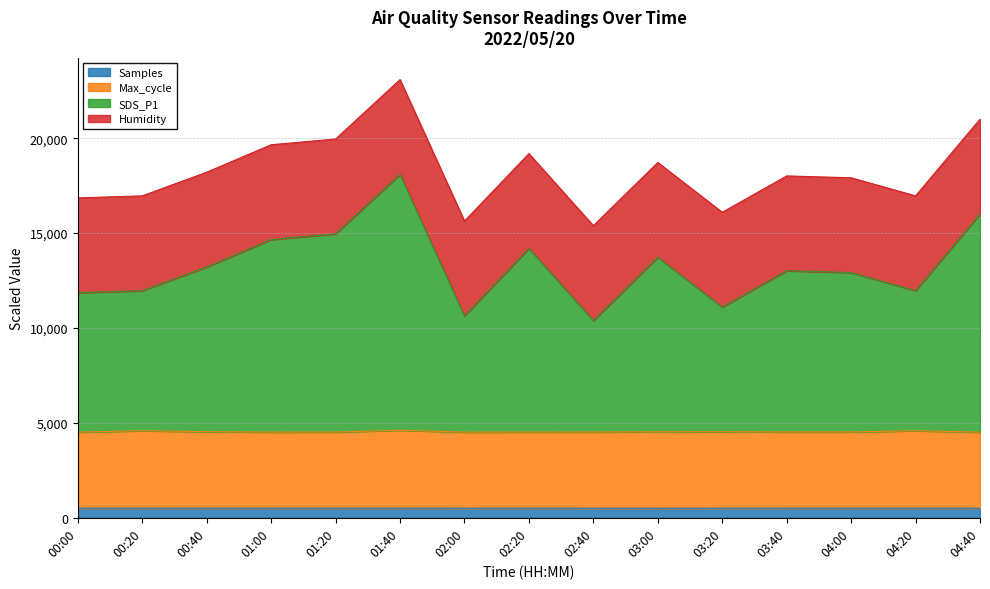

What is the value of the Max_cycle point at the 4th from the left?

4513.1